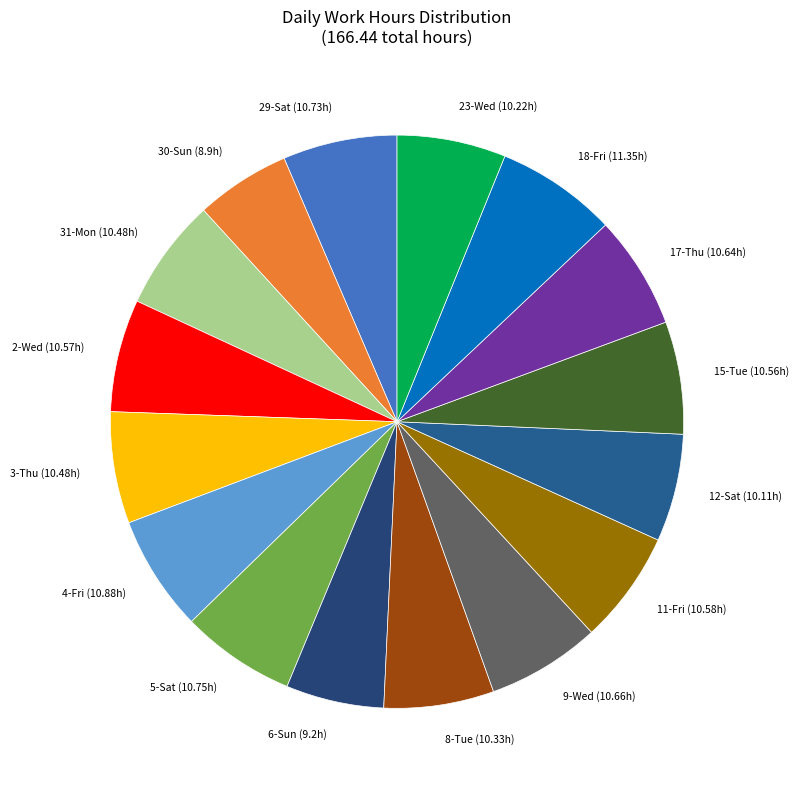

Approximately how many times larger is the value at 11-Fri compared to 5-Sat?

1.0